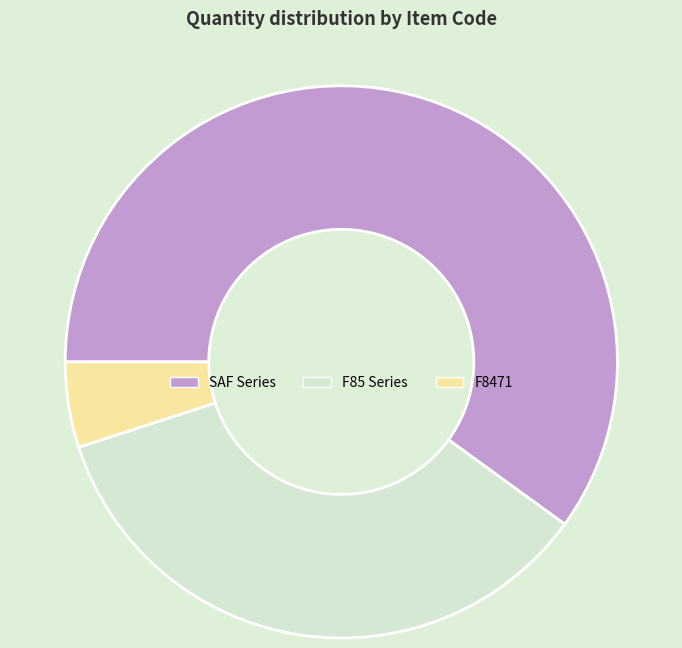

Which has a higher value, F8471 or SAF Series?

SAF Series